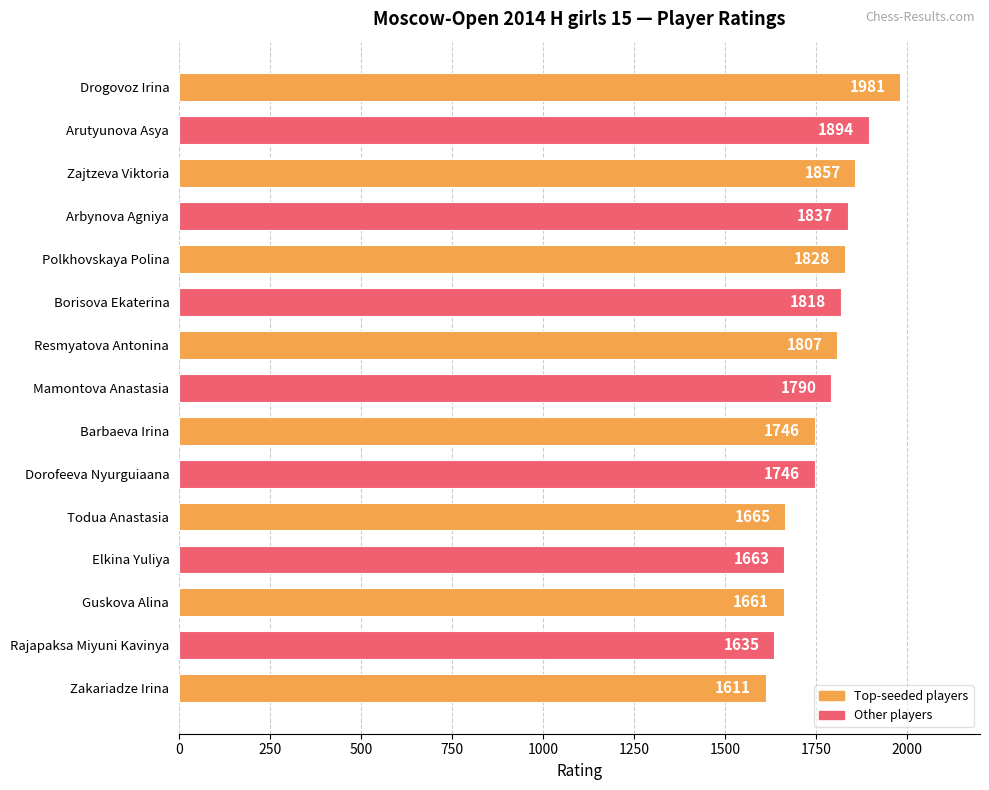

What is the average value?

1769